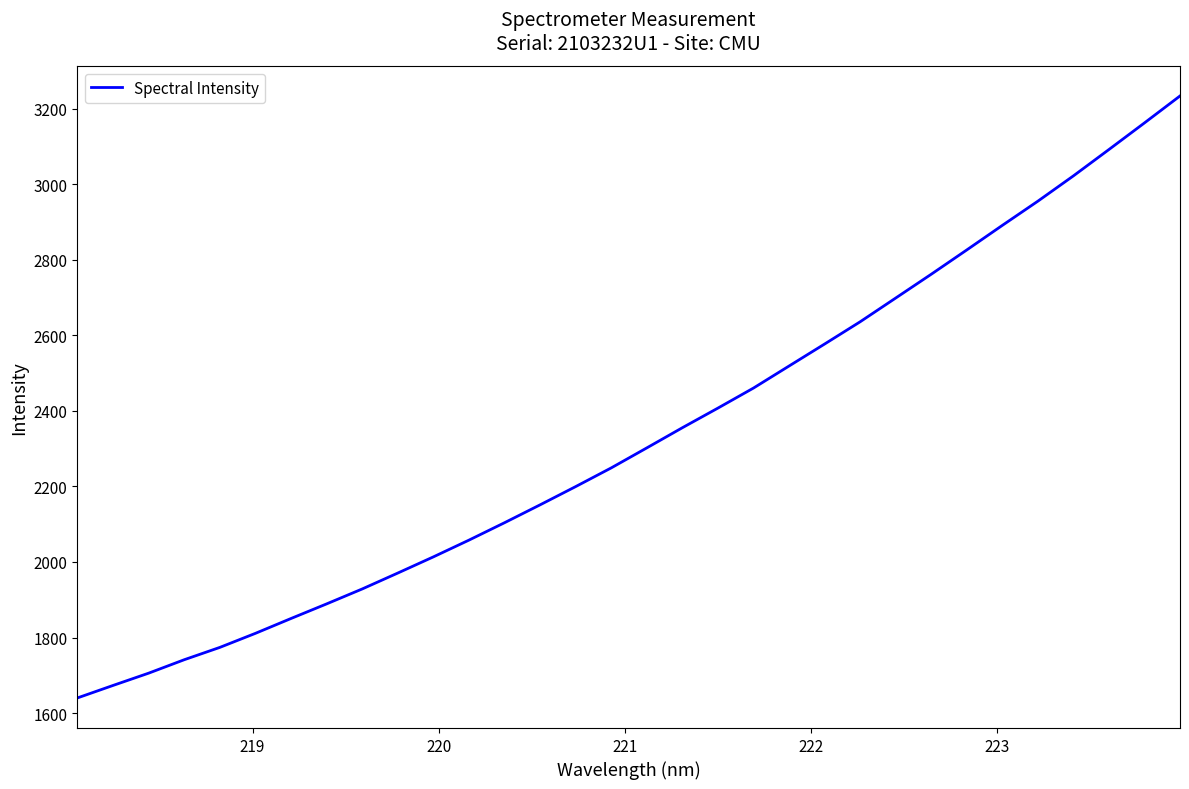

What is the smallest value displayed?

1640.1